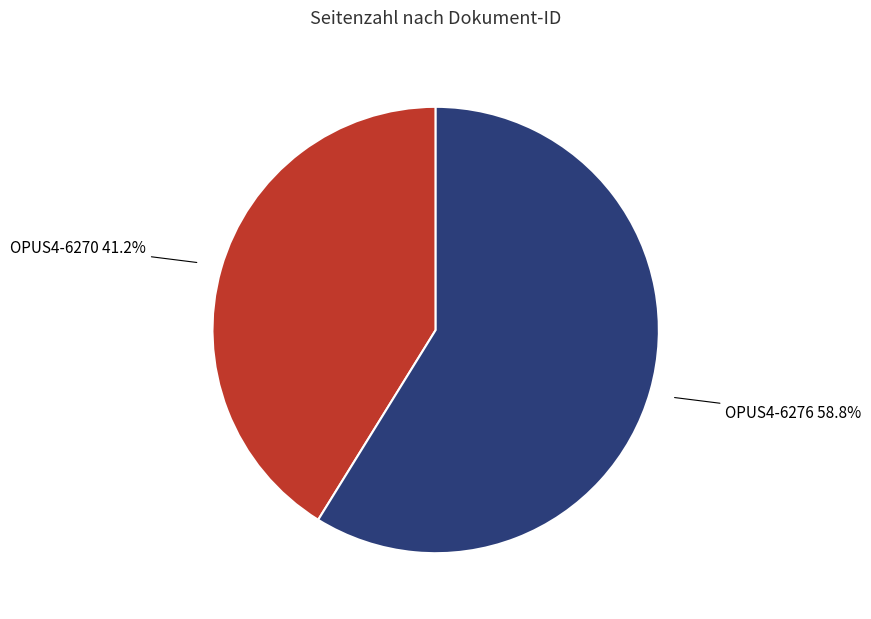

Is there a majority slice in this chart?

Yes